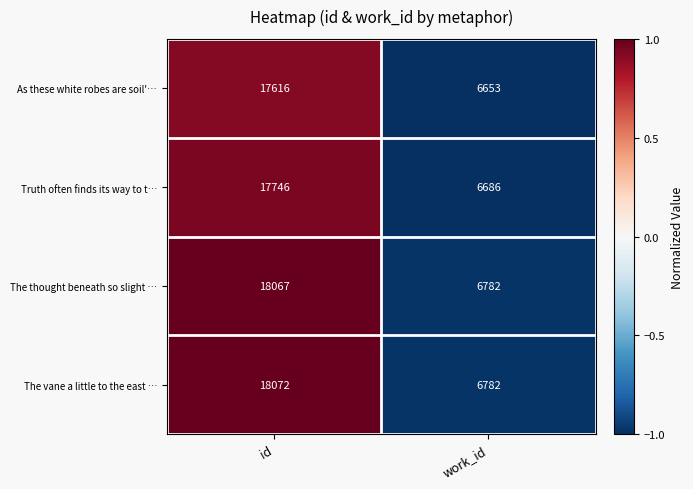

At which category does the chart reach its peak across all series?

id